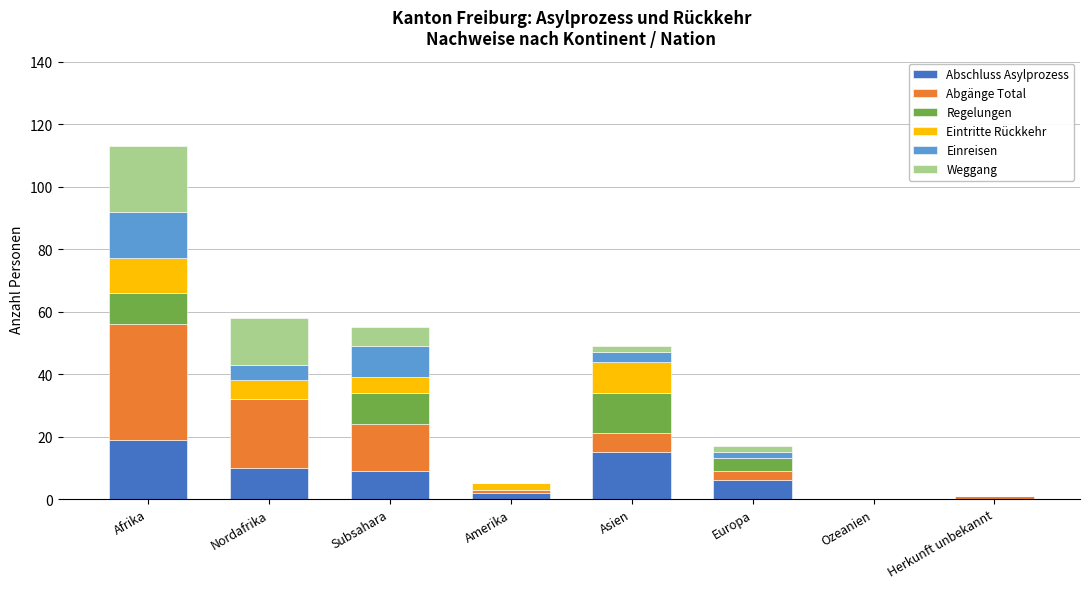

What are all the series names shown in the legend?

Abschluss Asylprozess, Abgänge Total, Regelungen, Eintritte Rückkehr, Einreisen, Weggang